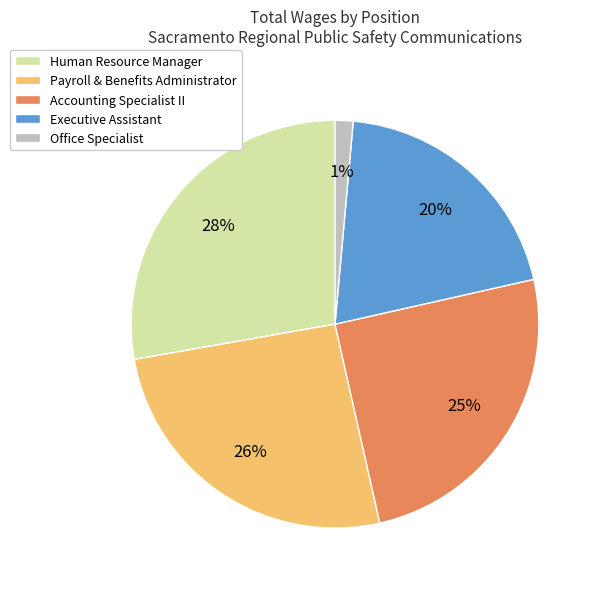

Does Accounting Specialist II represent more than half of the total?

No